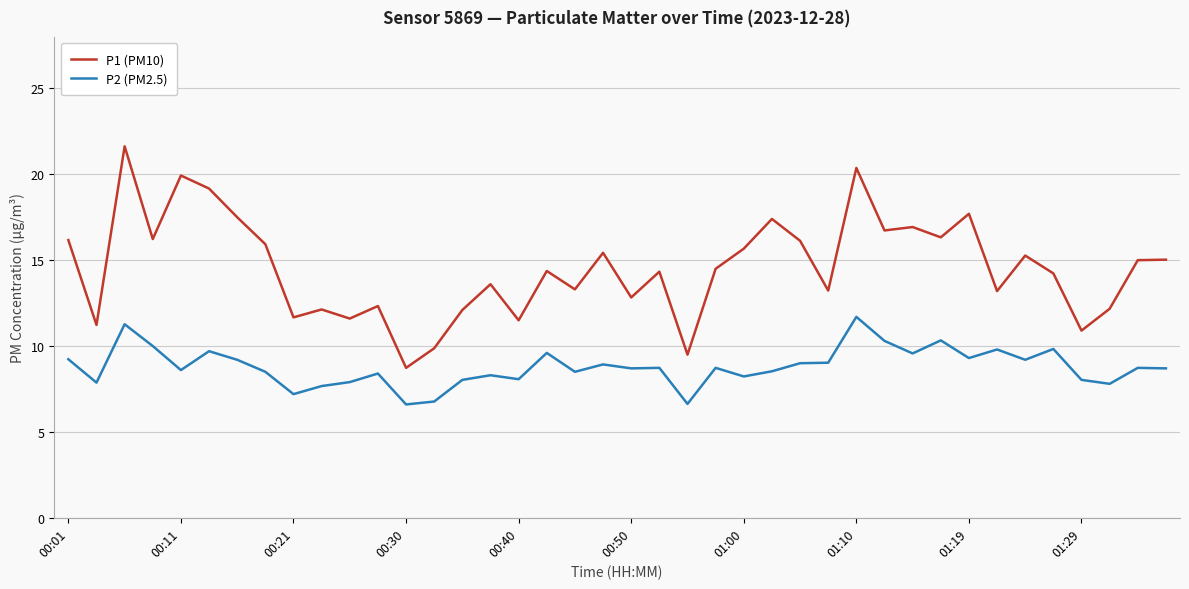

What is the difference between the maximum and minimum values in the P1 (PM10) series?

12.9